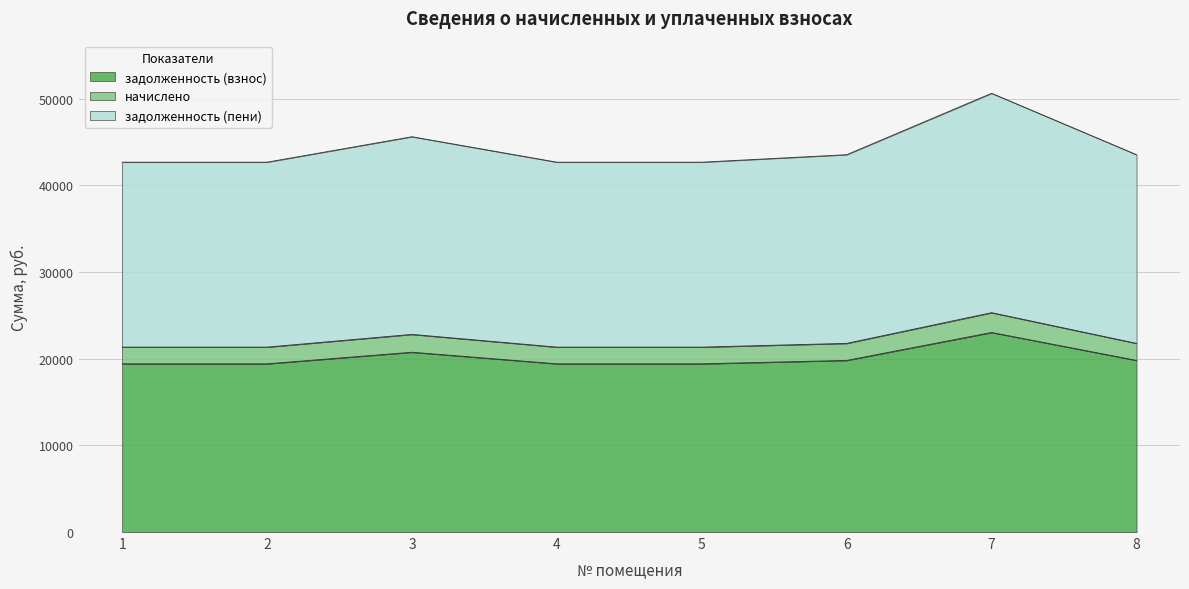

At how many categories does at least one series exceed 46111?

1